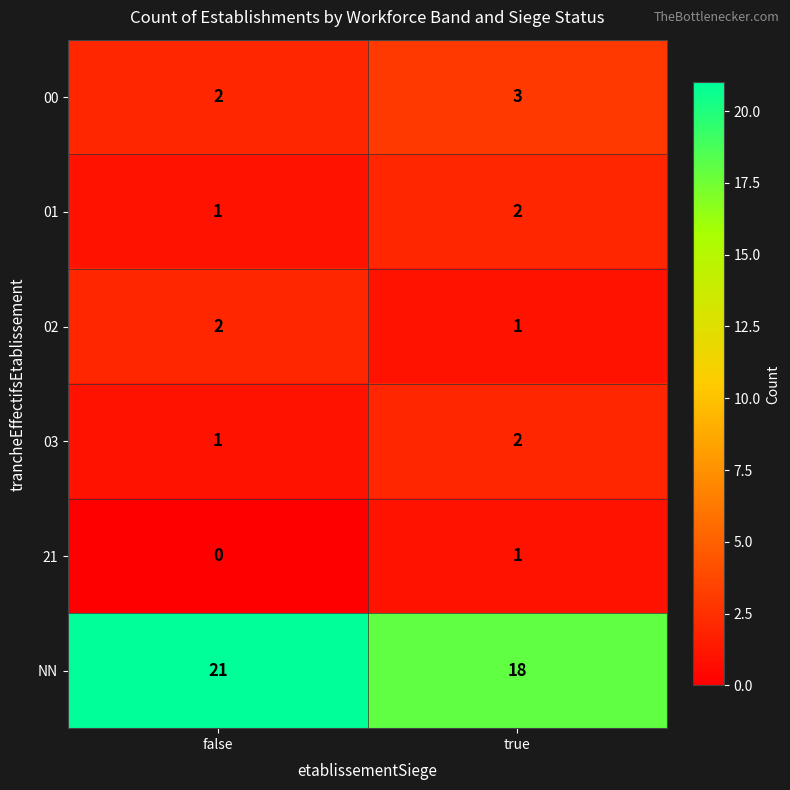

Reading right to left, what are all the values shown in this chart?

00: 3	2
01: 2	1
02: 1	2
03: 2	1
21: 1	0
NN: 18	21